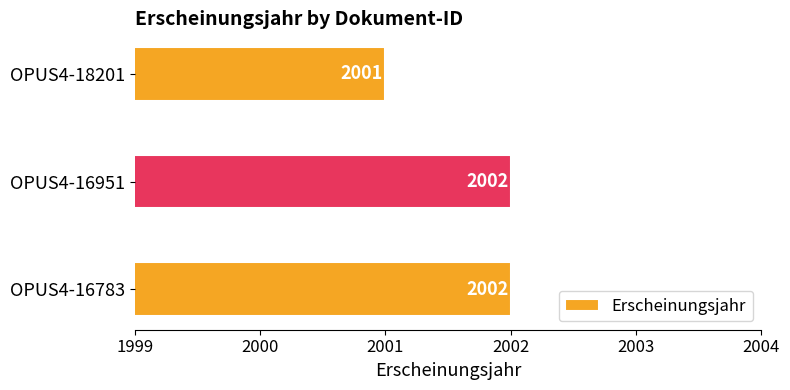

What is the minimum value shown in the chart?

2001